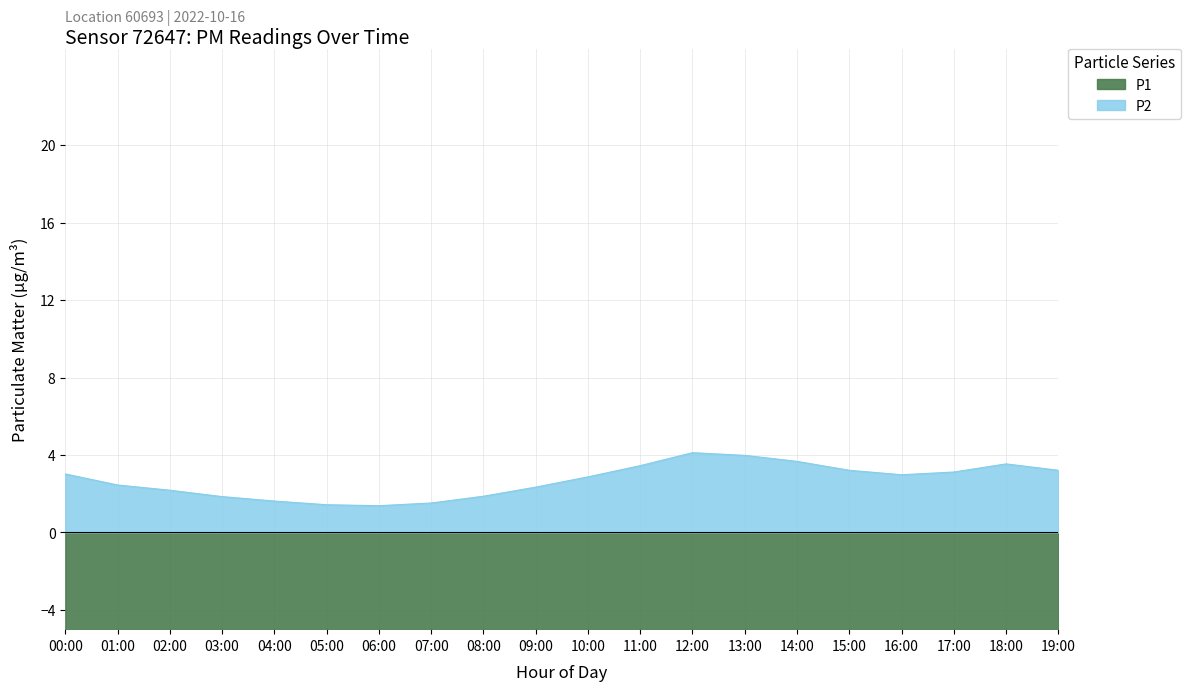

What are all the series names shown in the legend?

P1, P2